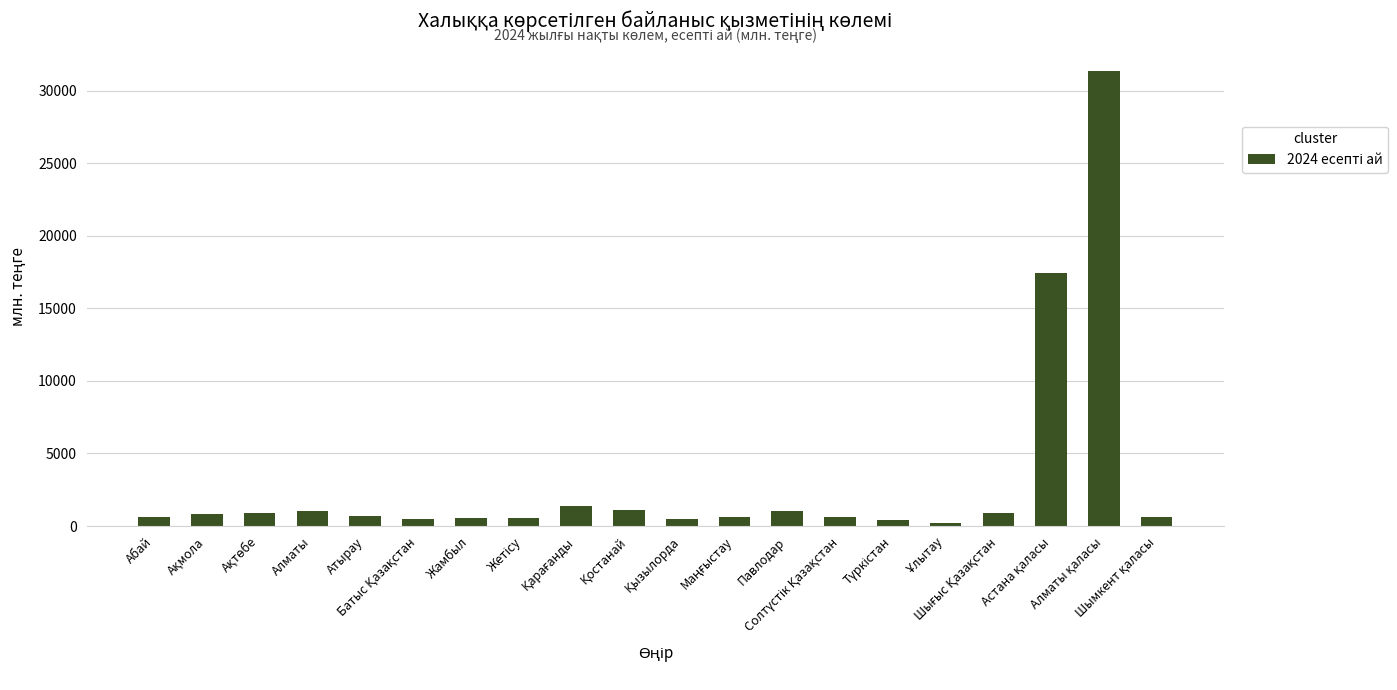

What is the smallest value displayed?

237.4